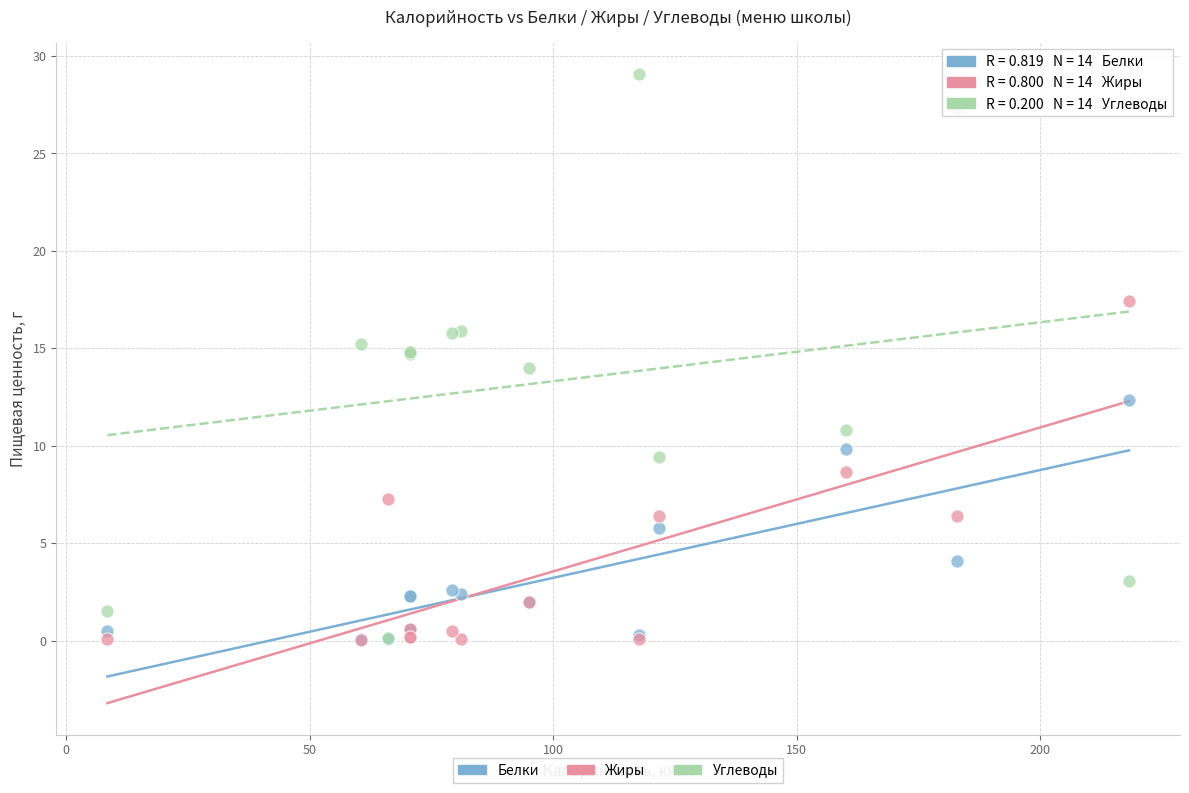

Which series contains the highest Y value?

Углеводы